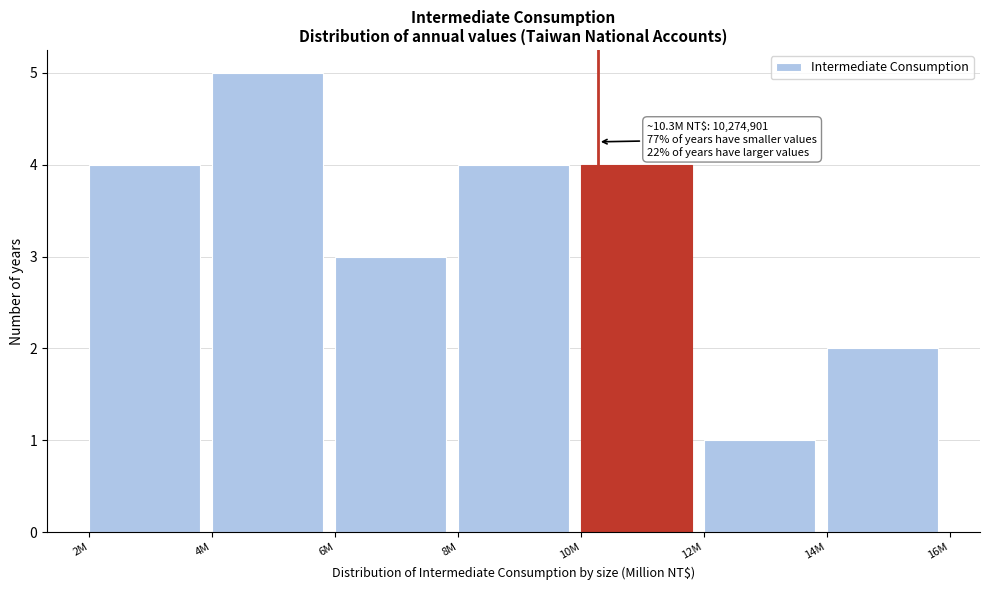

Reading left to right, what are all the values shown in this chart?

4	5	3	4	4	1	2